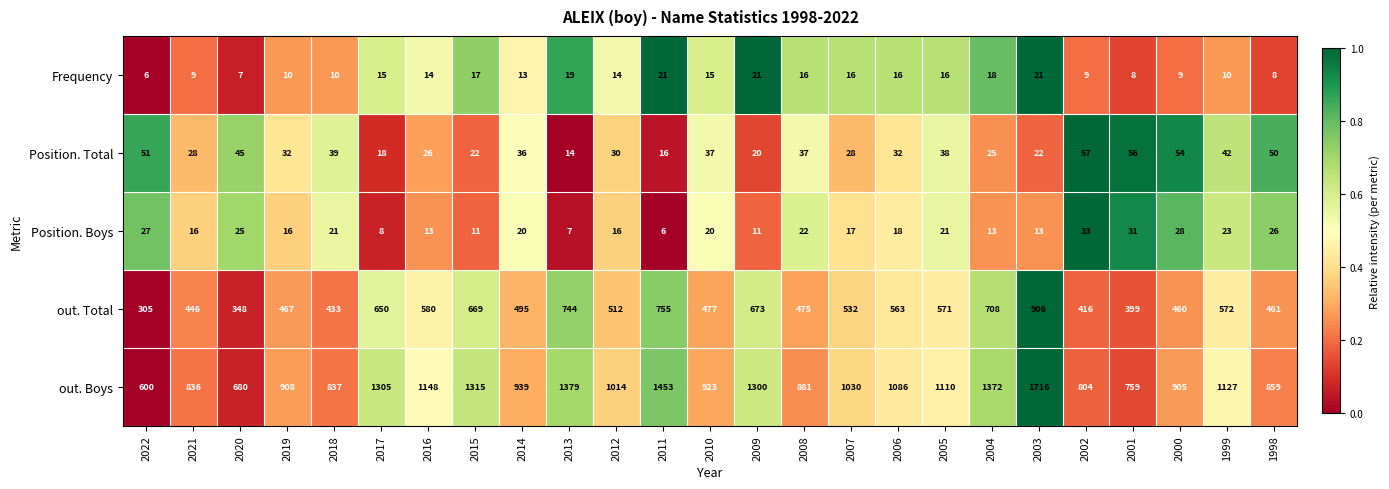

What value does the Frequency series have at 2000, to the nearest 5?

10